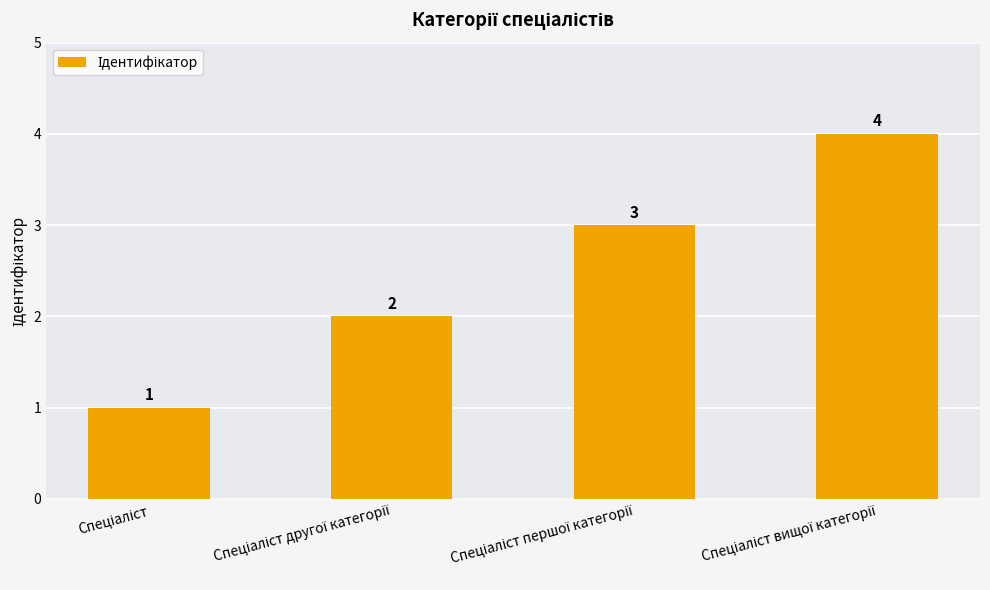

What is the greatest value displayed?

4